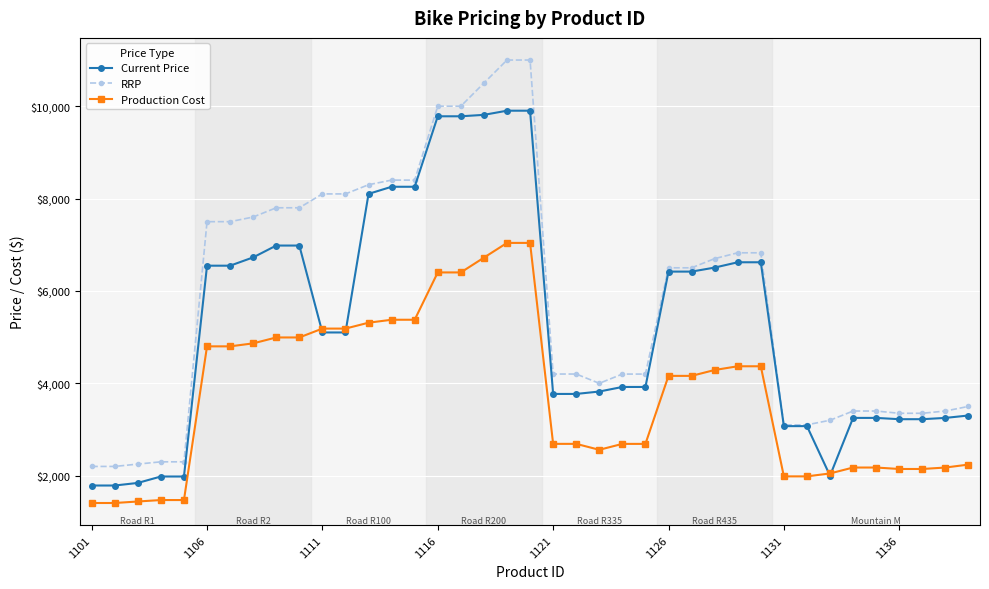

List the series in order of their overall mean, lowest first.

Production Cost, Current Price, RRP